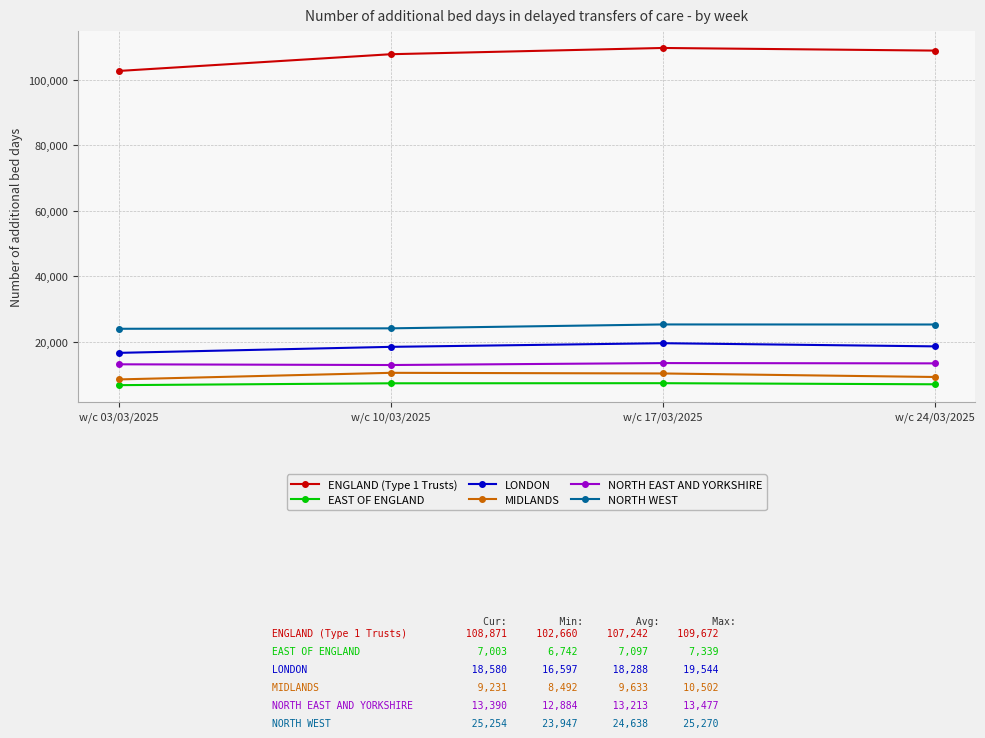

What is the spread (max minus min) of values at w/c 24/03/2025?

101868